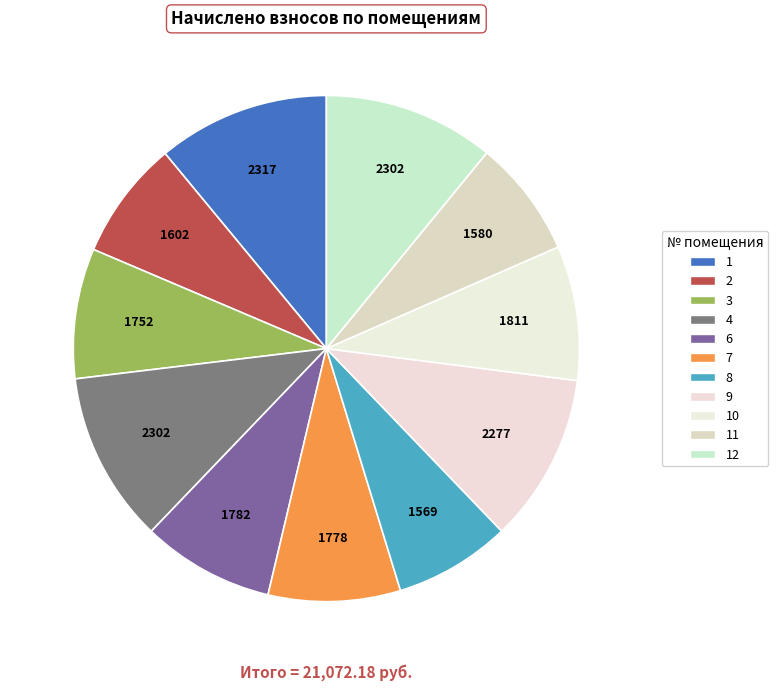

How many slices are in this pie chart?

11